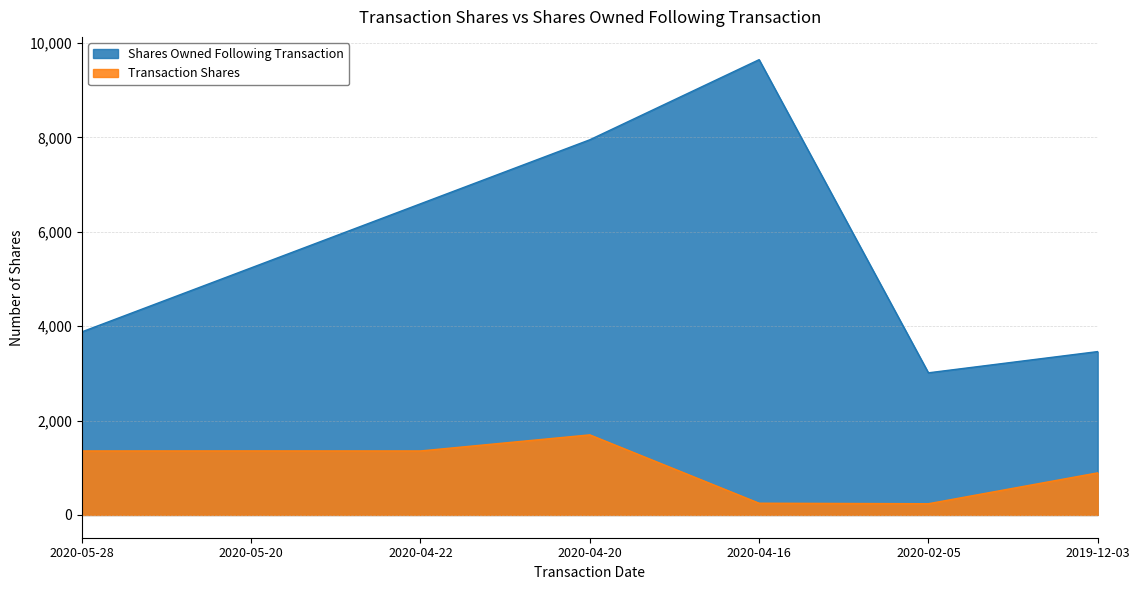

What is the value of the transactionShares point at the 2nd from the left?

1357